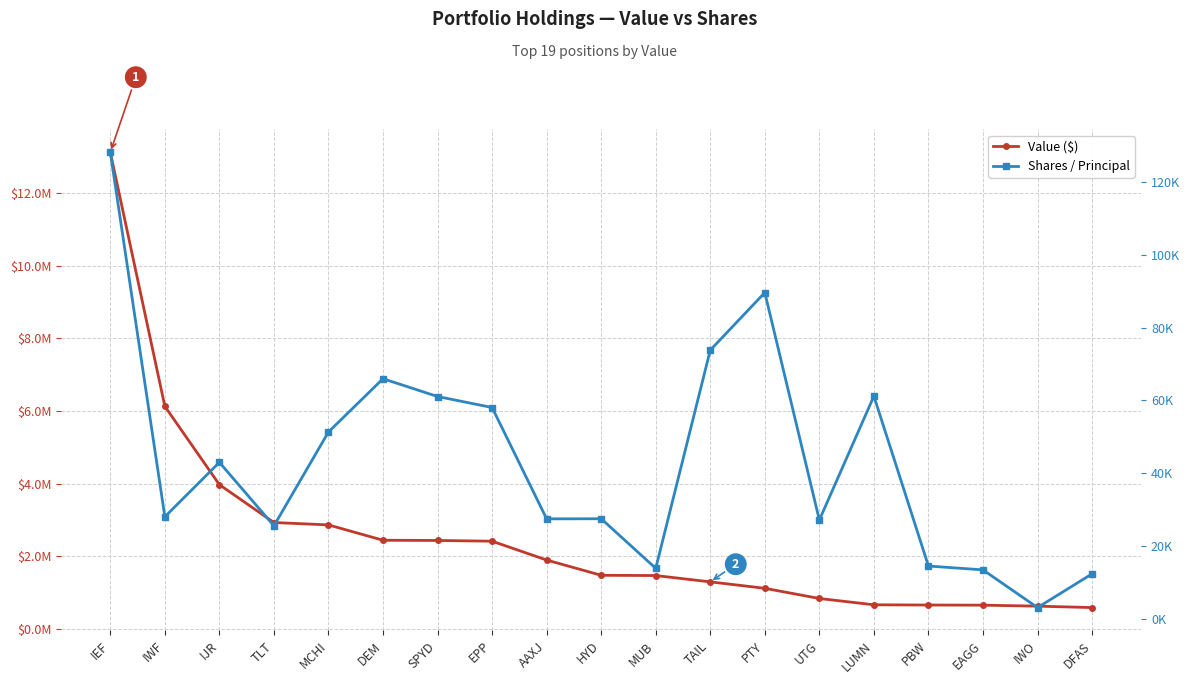

What is the difference between the Shares / Principal values at TAIL and LUMN?

12646